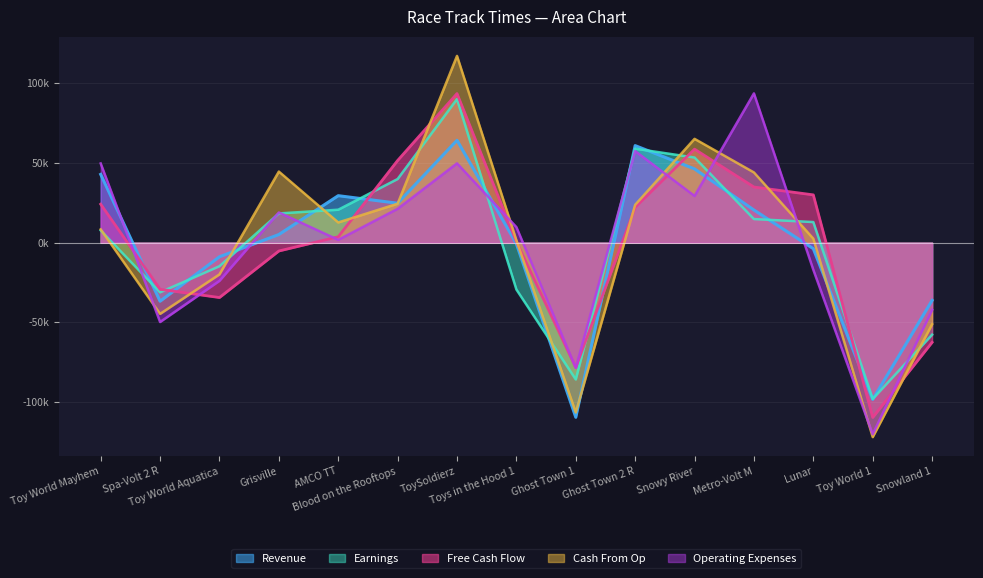

True or false: Free Cash Flow has a value of -59575.2 at Toy World Aquatica.

False